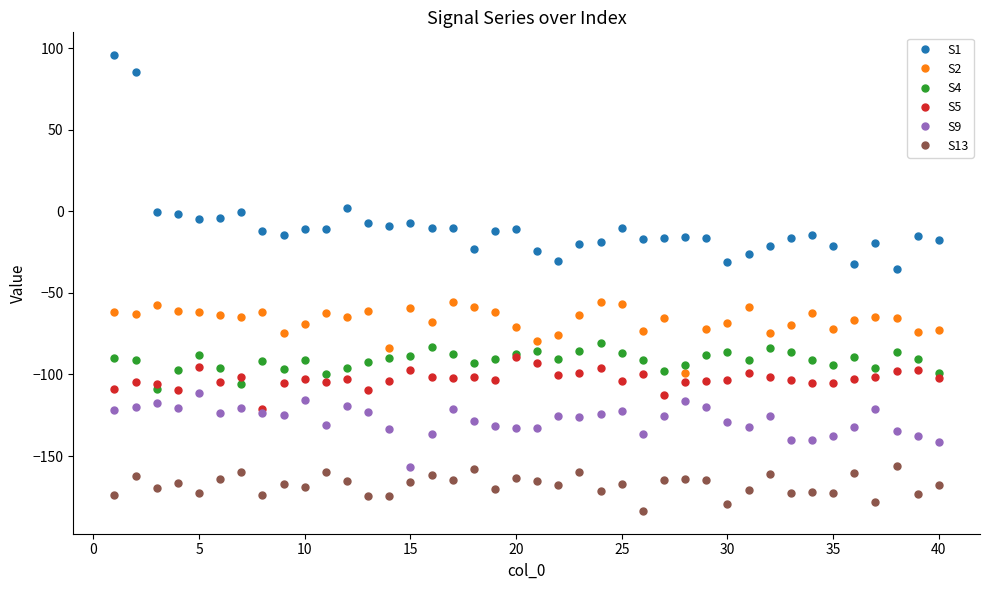

Count the number of data series in this chart.

6